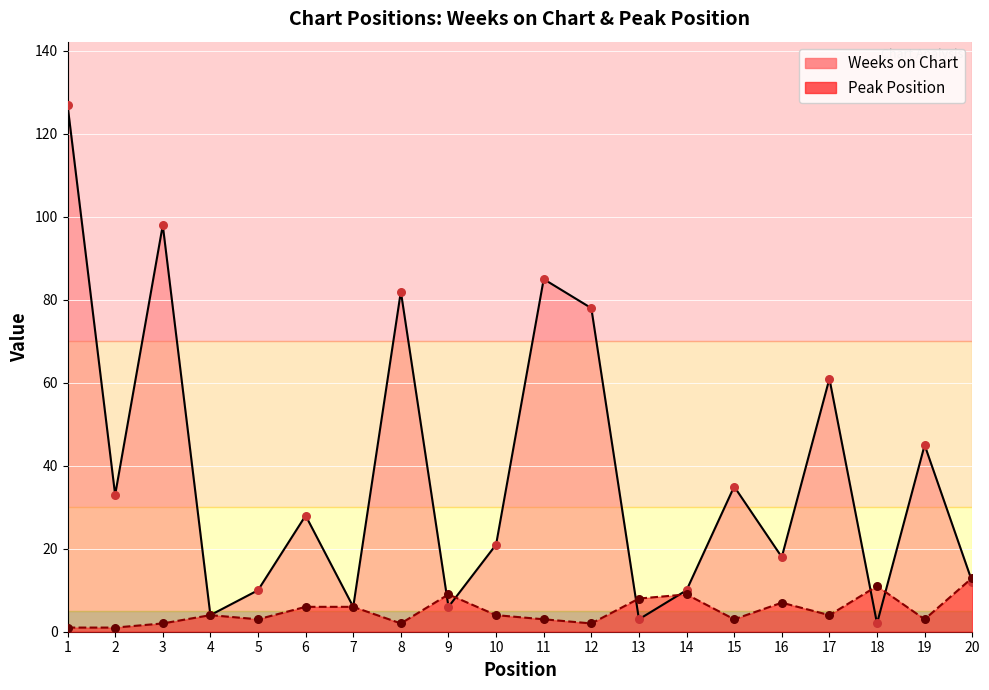

Which series contains the lowest Y value?

Peak Position